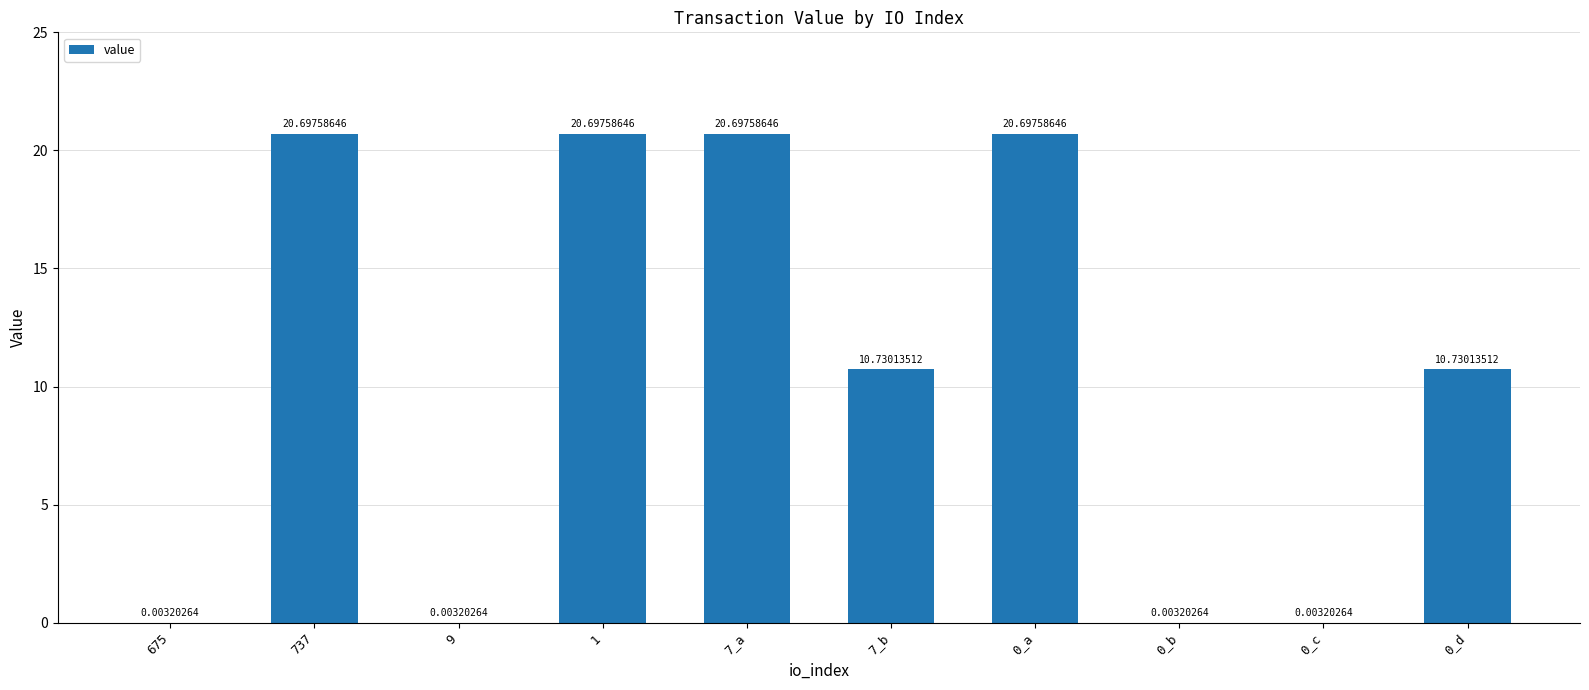

What is the sum of all values?

104.3